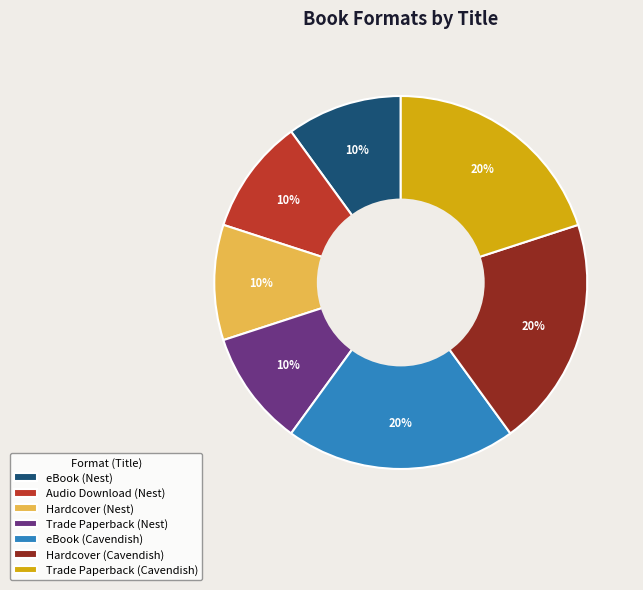

To the nearest percent, what portion does Trade Paperback (Cavendish) represent?

20%